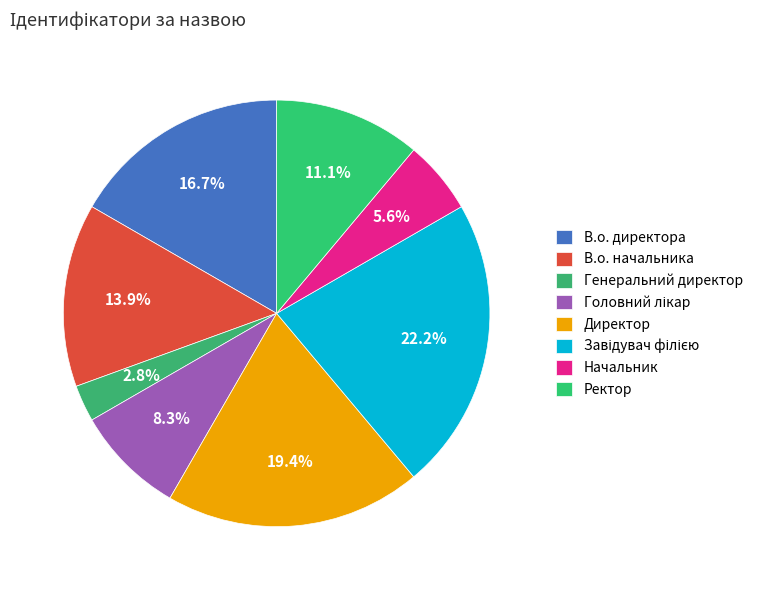

Between Начальник and В.о. директора, which is larger?

В.о. директора